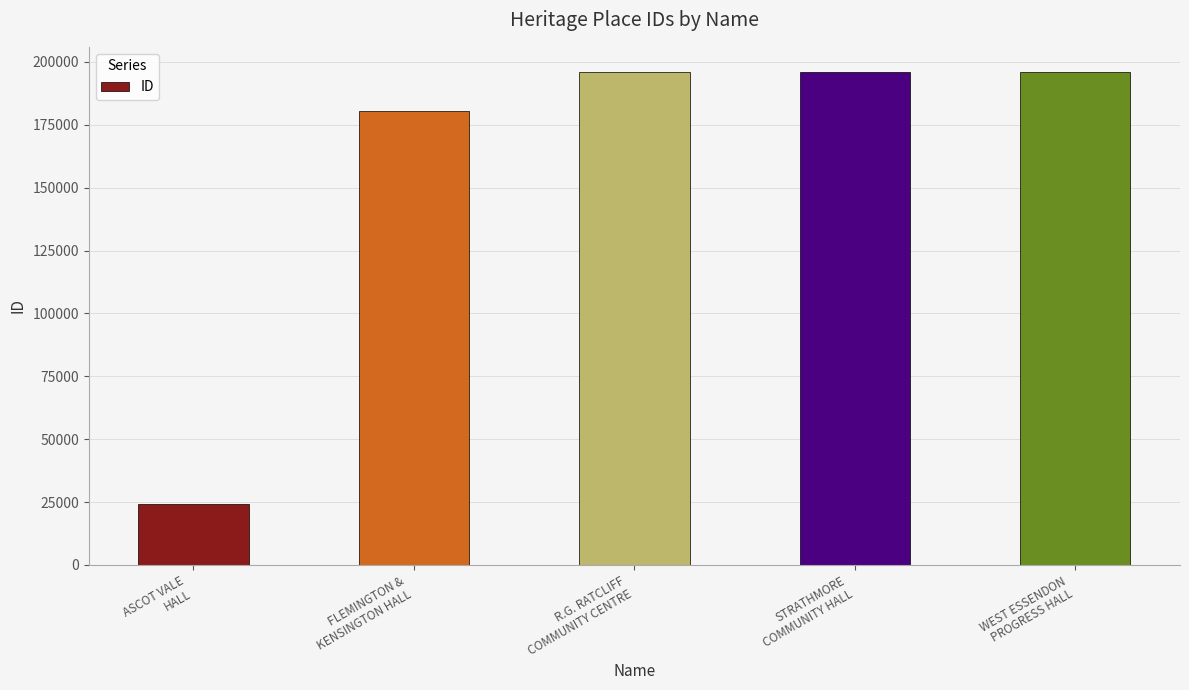

Are the bars grouped side by side (vs. stacked)?

No